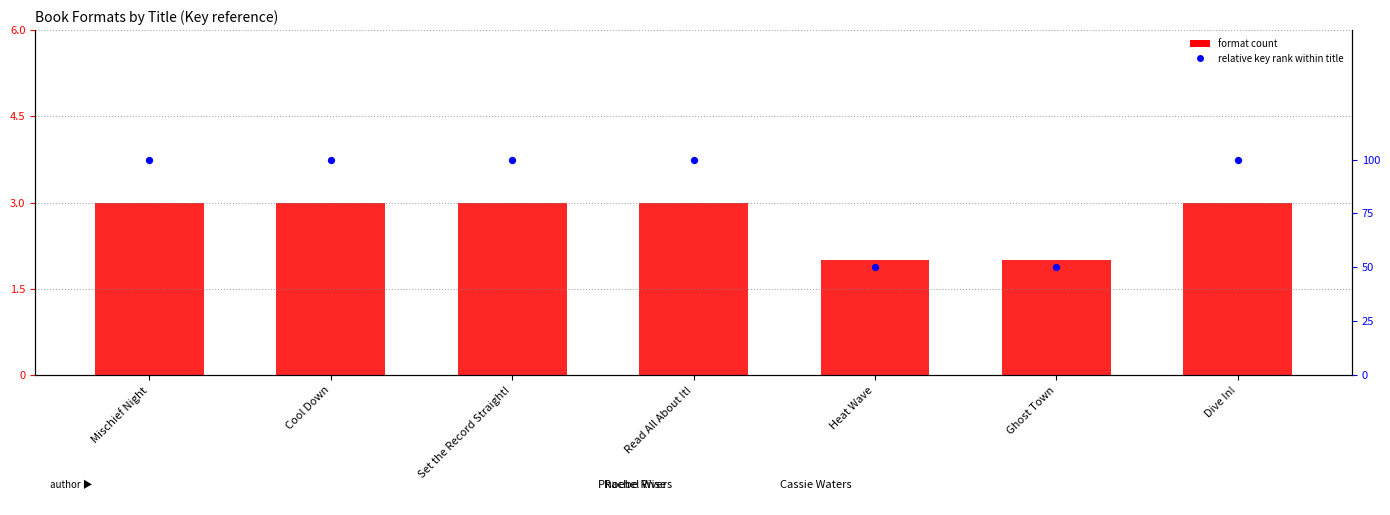

Which series has the largest total across all categories?

format count